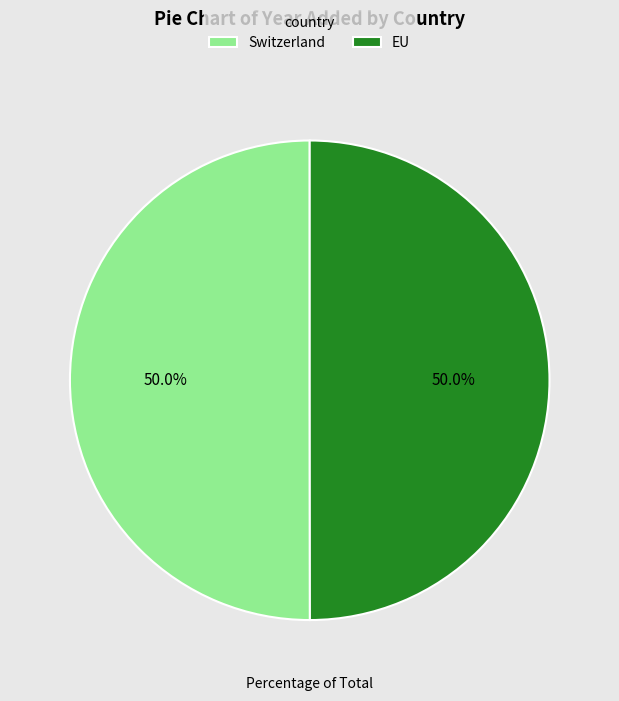

True or false: Switzerland accounts for 37% of the total.

False